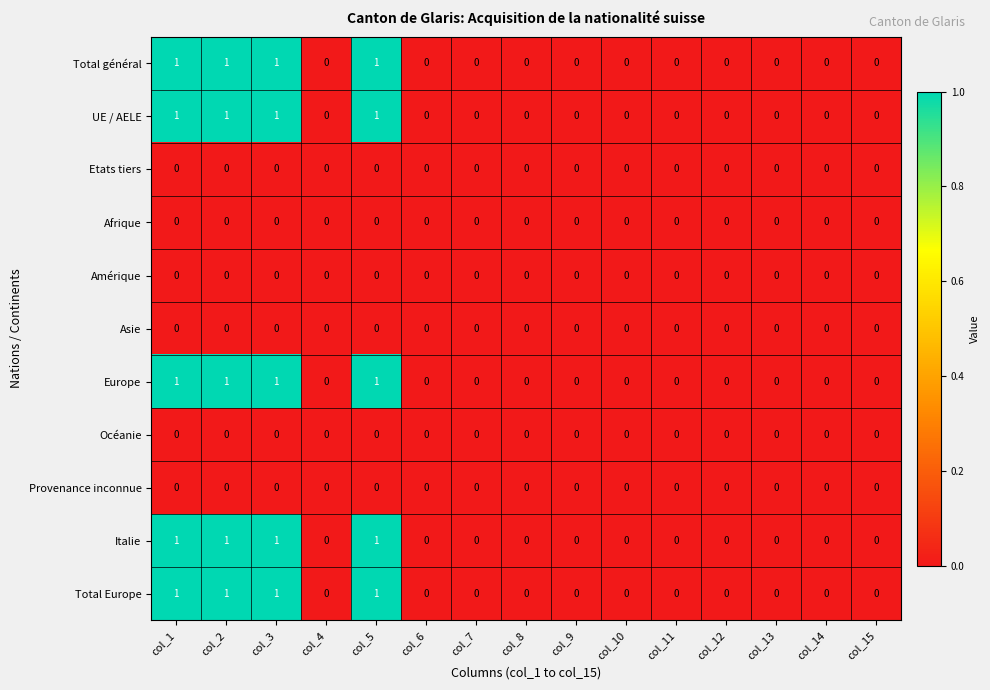

The Total Europe series shows 1 at col_13. True or false?

False